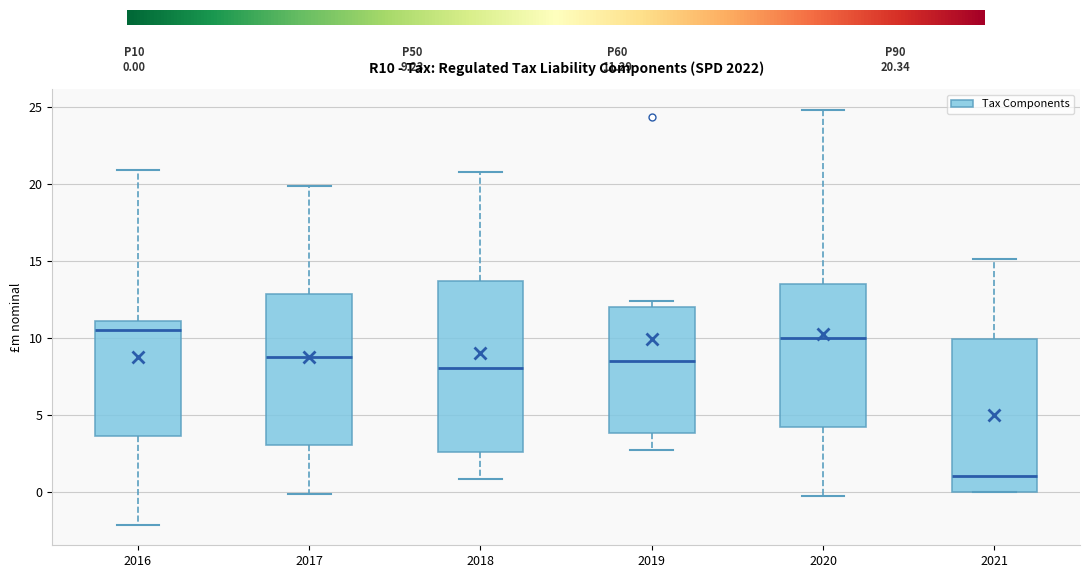

Comparing the boxes themselves (not the whiskers), which one is the tallest?

2018